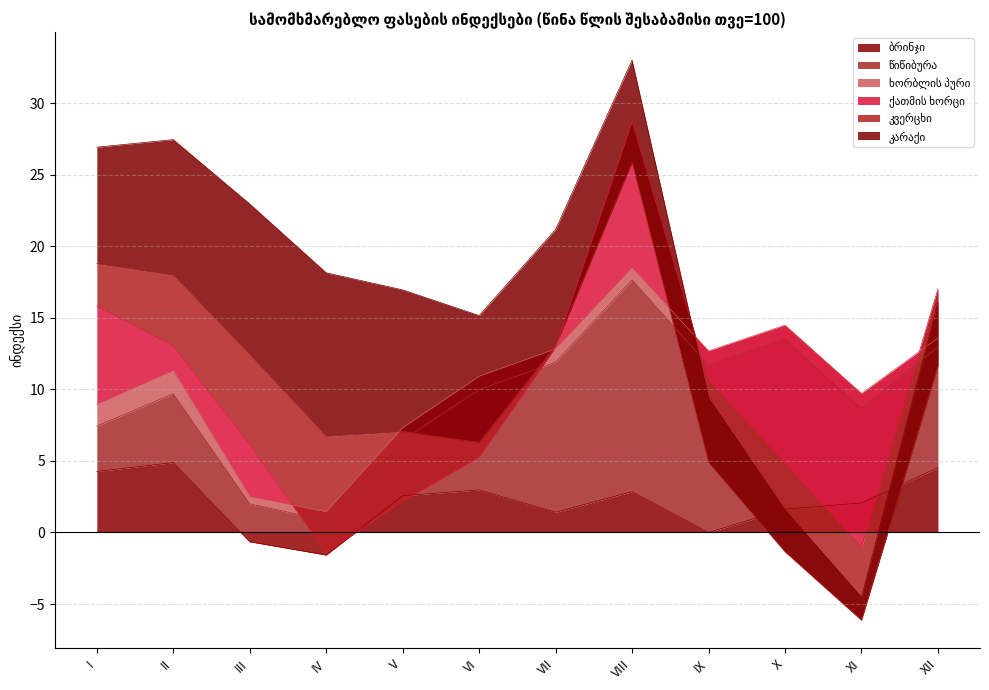

Where is კვერცხი nearest to the value 100?

VII